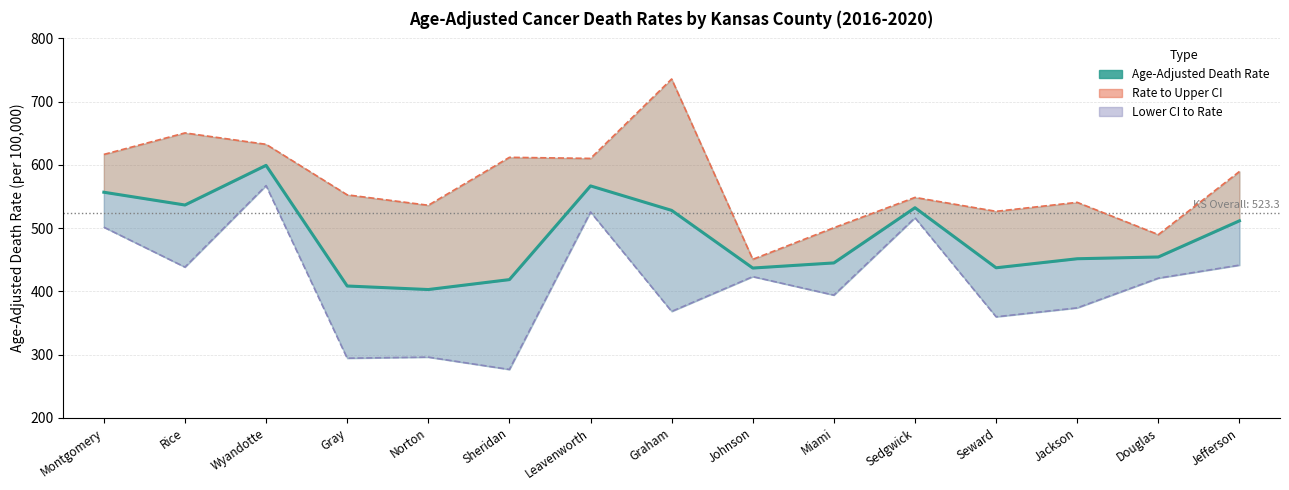

Which series has the largest total across all categories?

Upper CI (Rate)